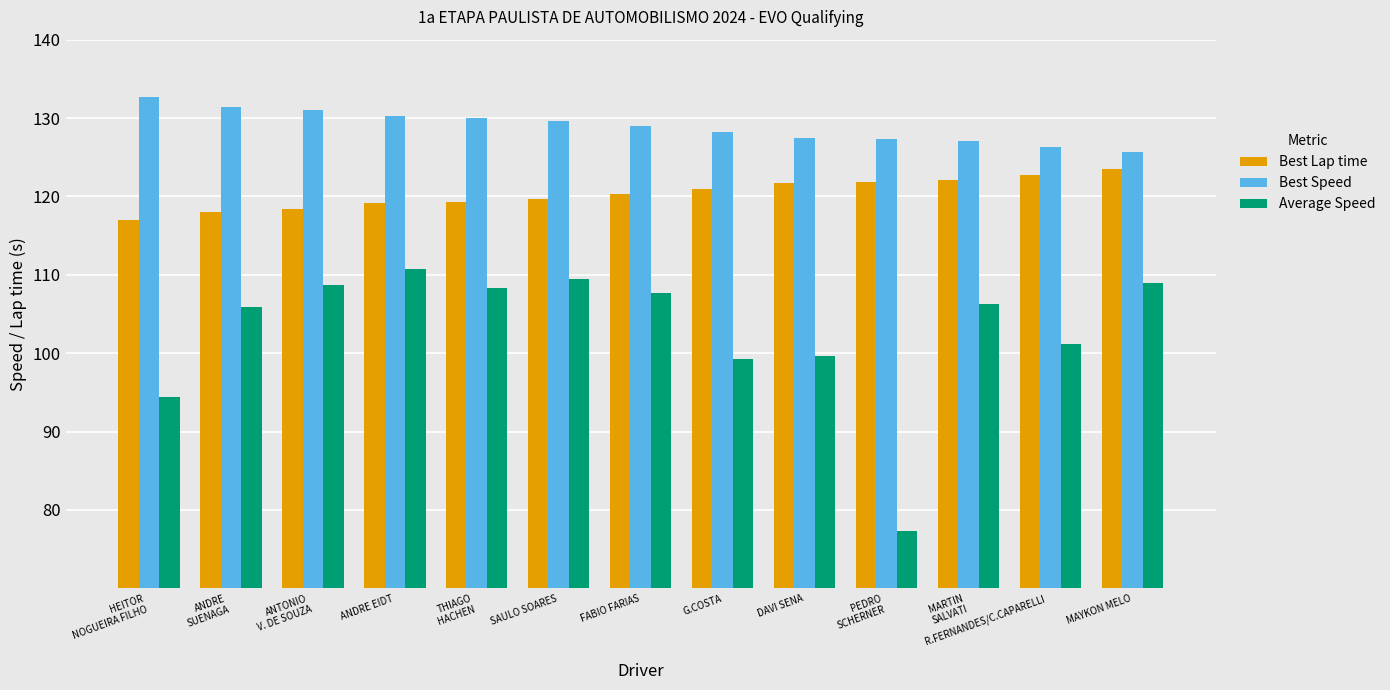

What is the difference between the highest and lowest values at ANTONIO
V. DE SOUZA?

22.3